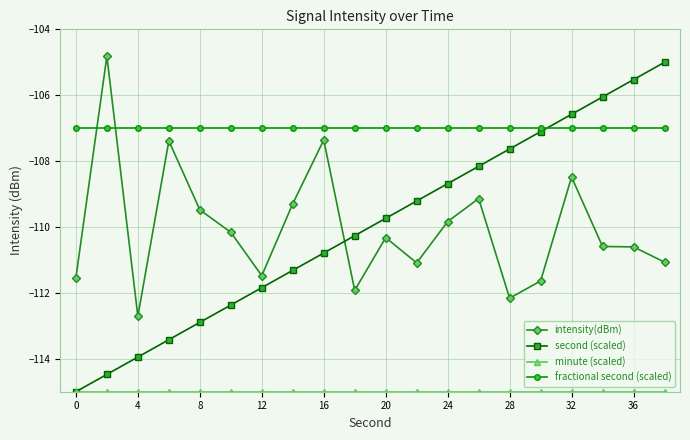

Which series has the largest total across all categories?

fractional second (scaled)